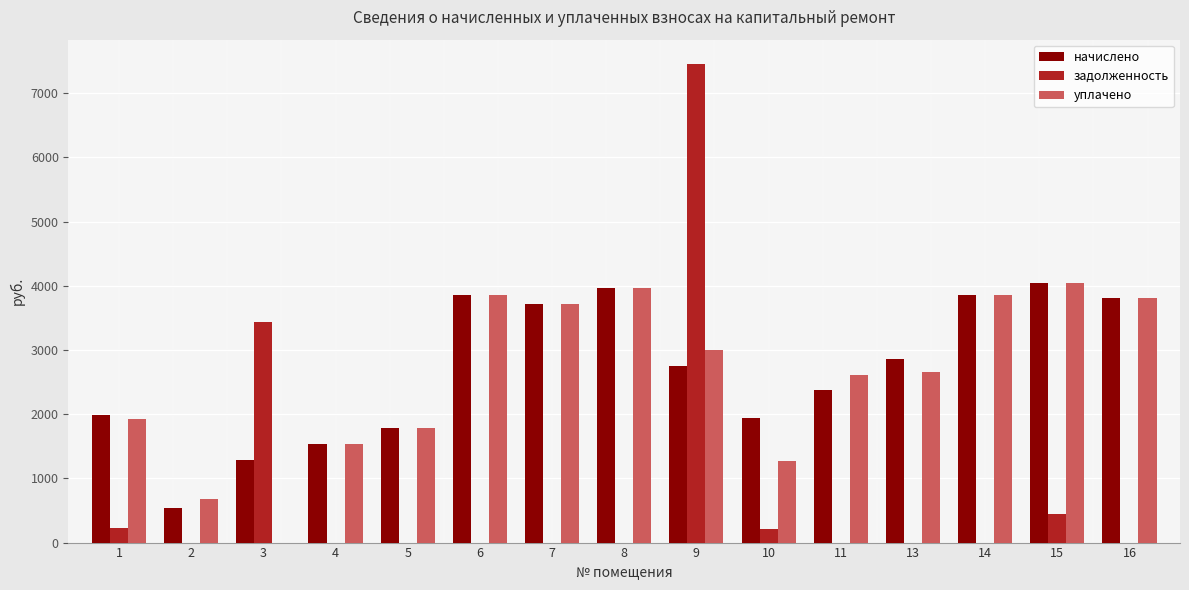

What is the sum of the уплачено values at 6 and 10?

5126.3